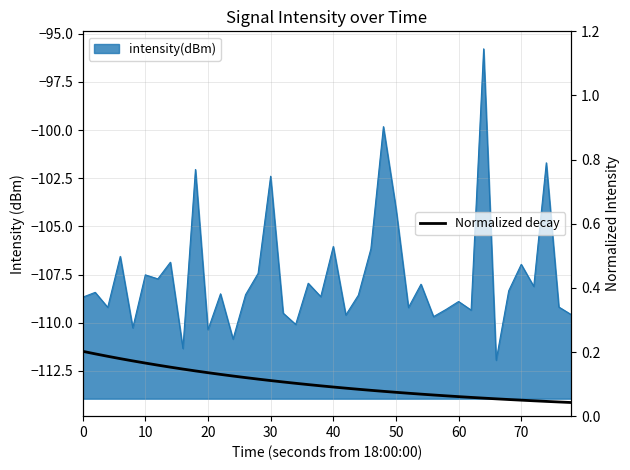

Read the value at 60.

0.1